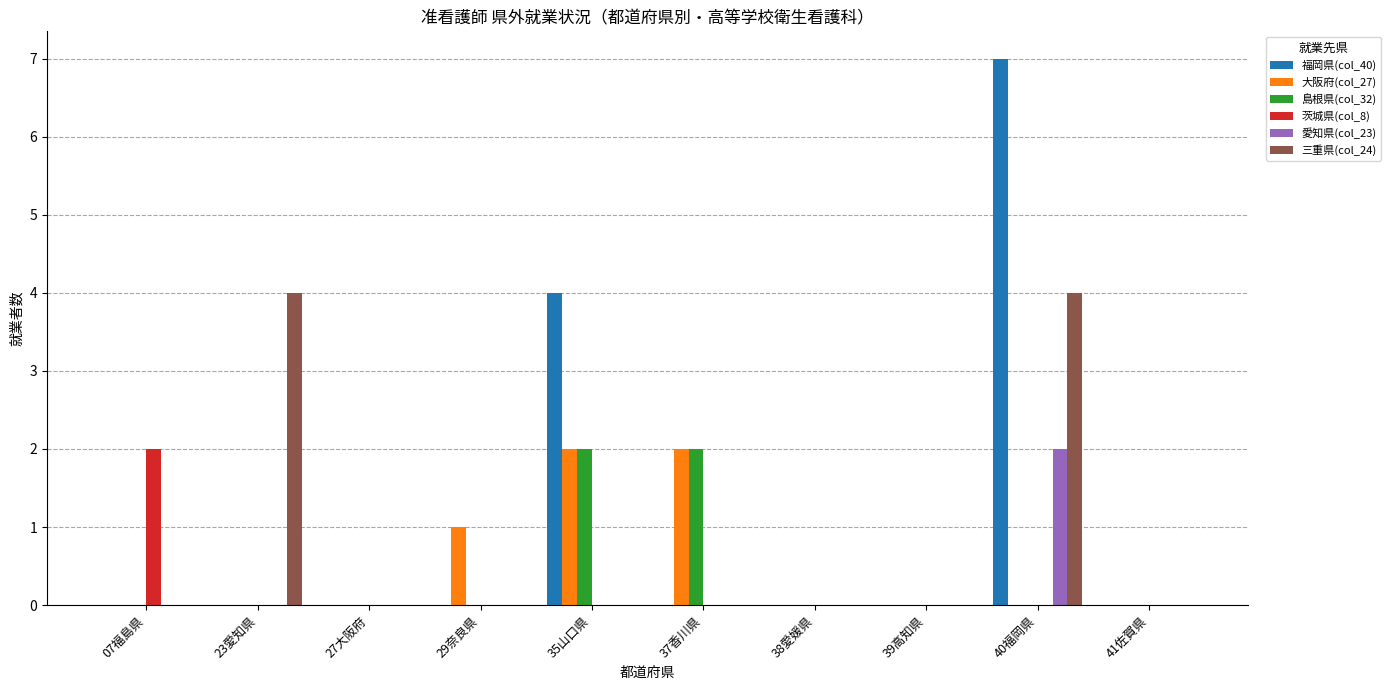

At which category does the chart reach its peak across all series?

40福岡県